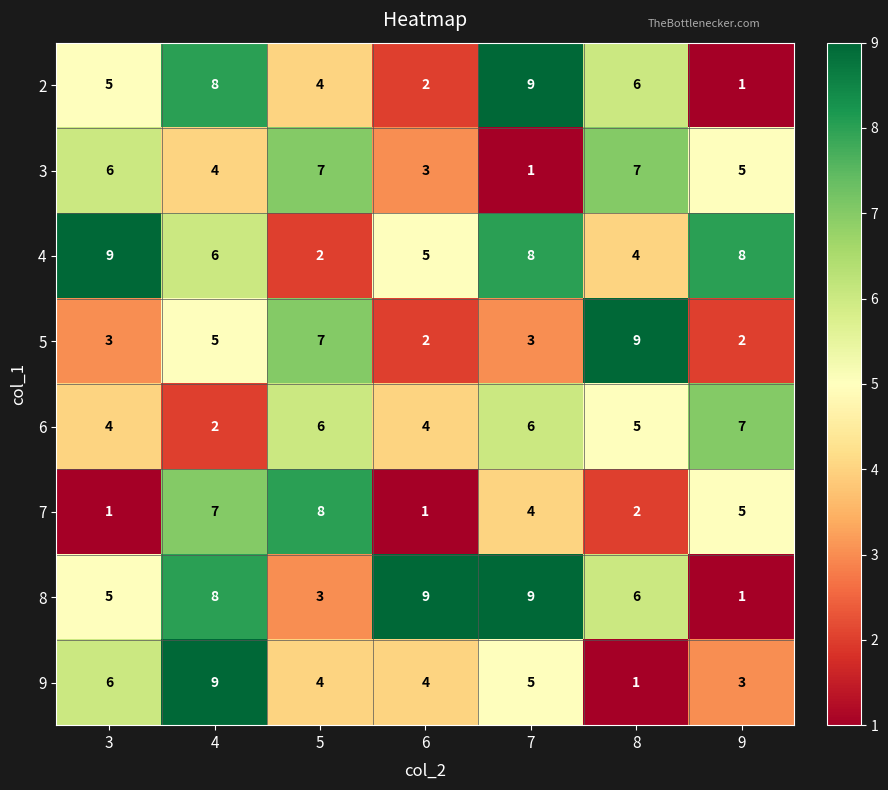

Is it true that 2 equals 8 at 8?

False